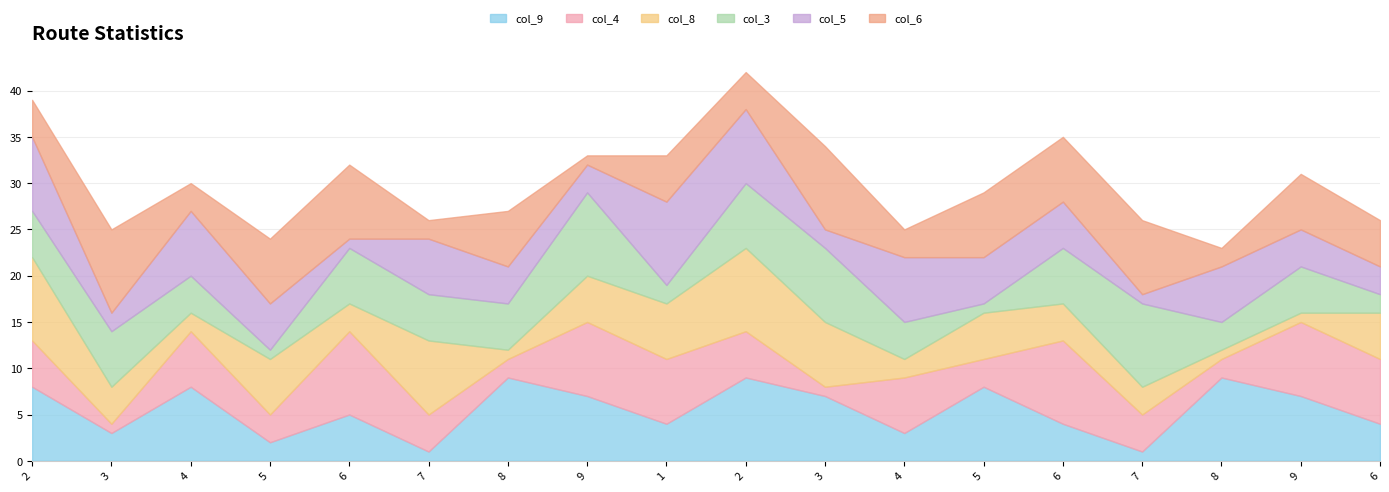

Is the value of col_3 at 5 greater than the value of col_8 at 3?

No